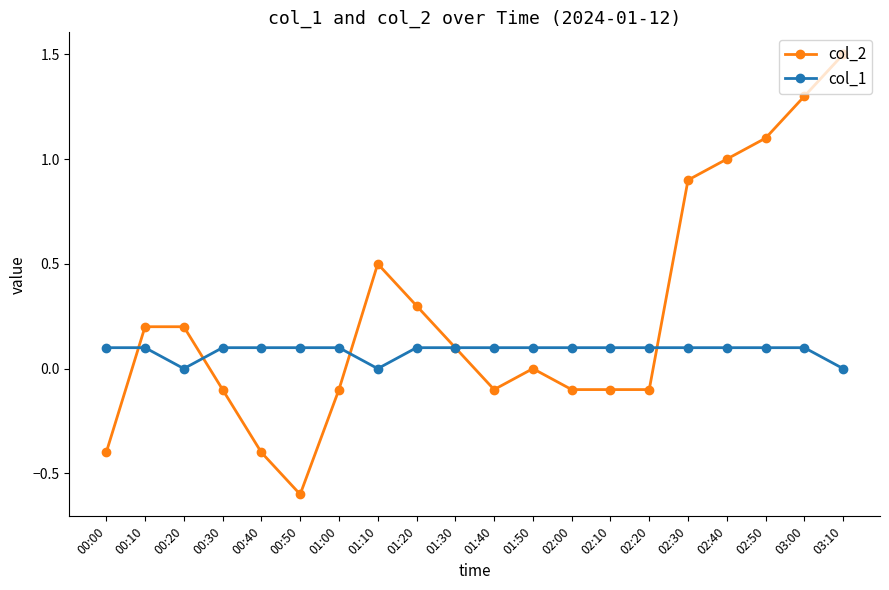

How many lines are shown in the chart?

2